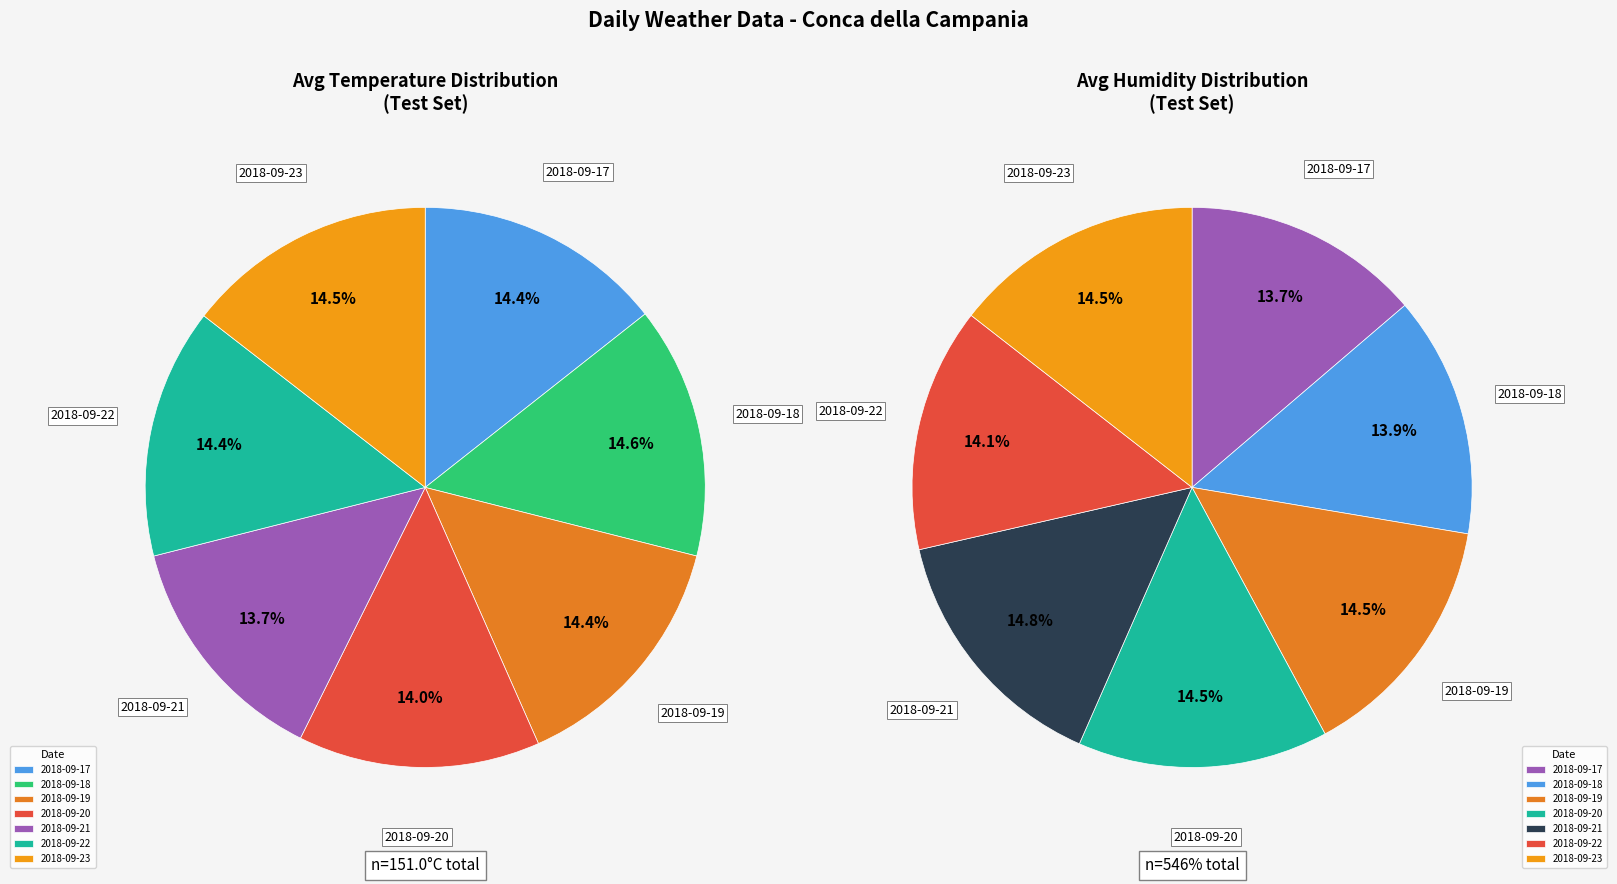

What percentage do 2018-09-23 and 2018-09-20 together represent?

28.9%